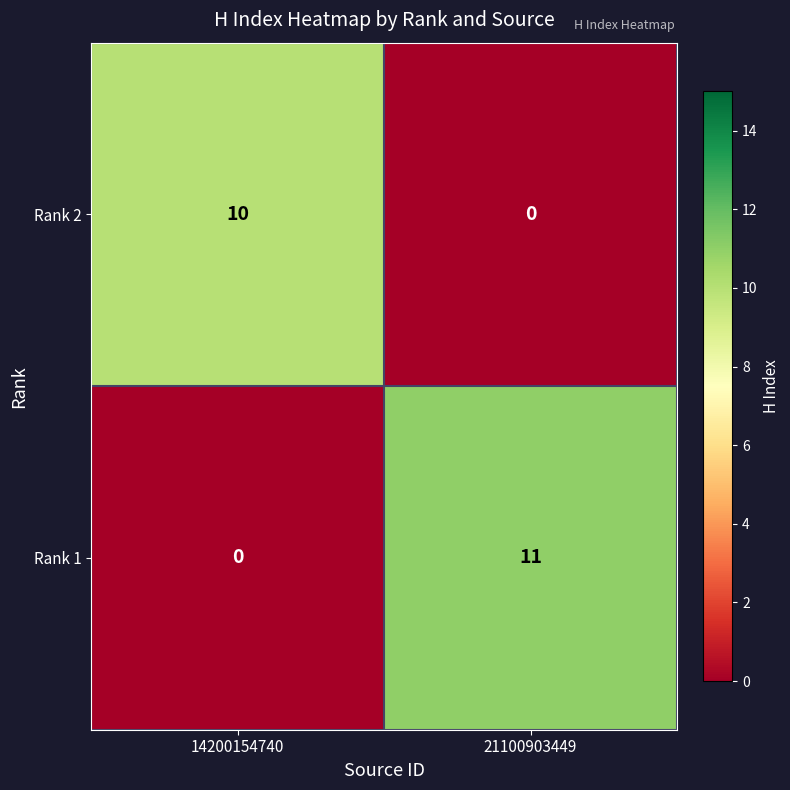

List the series in order of their peak value, highest first.

Rank 1, Rank 2